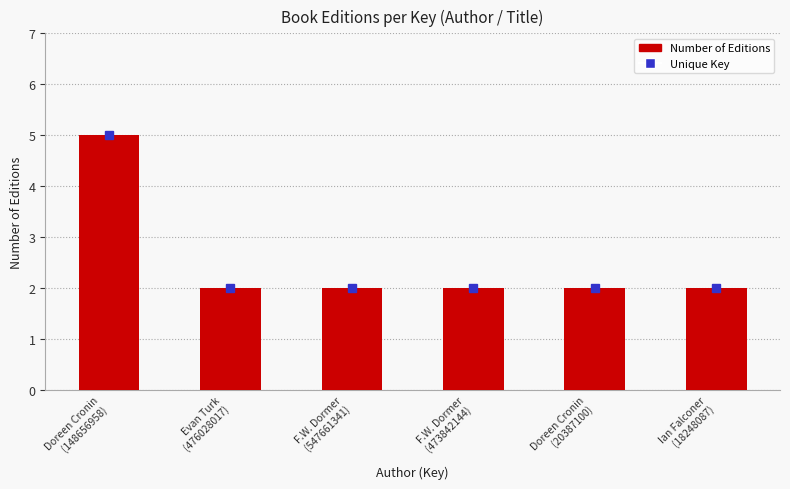

What is the difference between the maximum and minimum values?

3